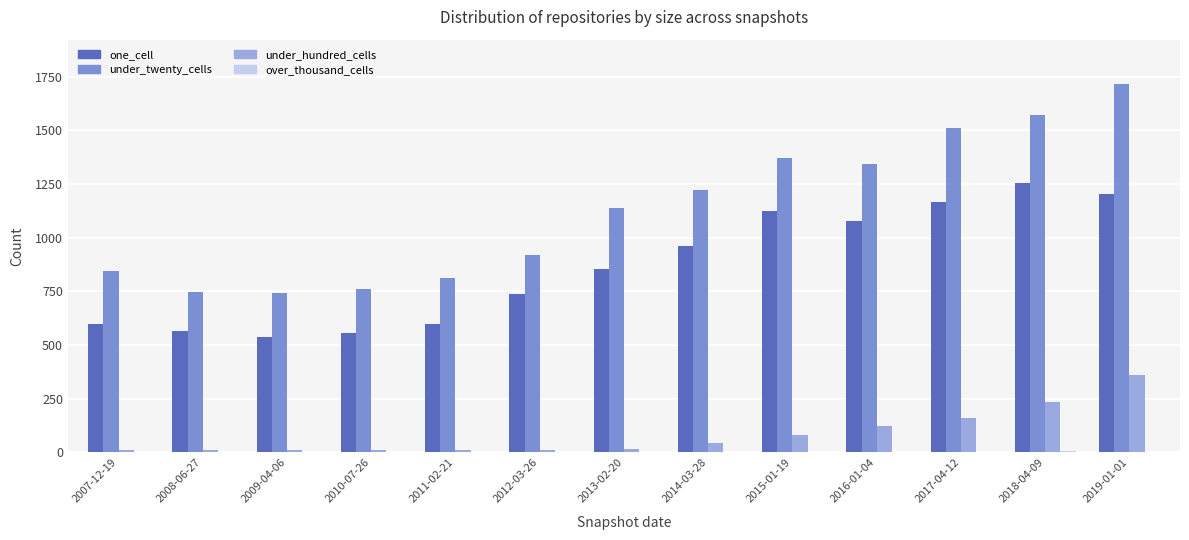

The value of one_cell at 2011-02-21 is 208. True or false?

False